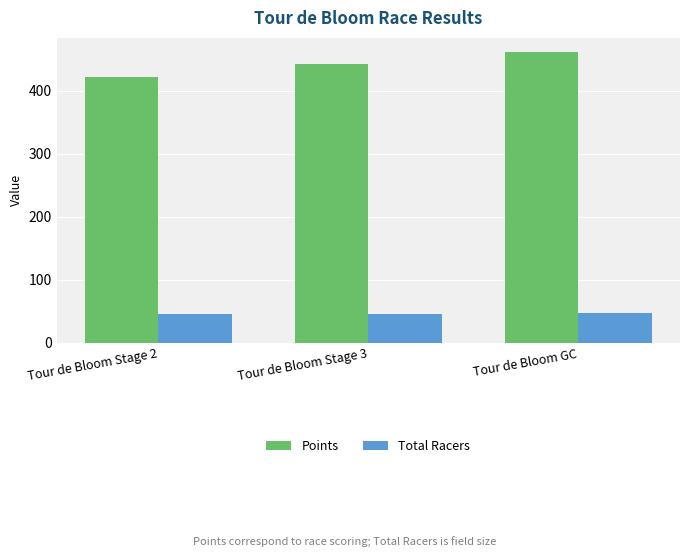

How many data points does each series have?

3